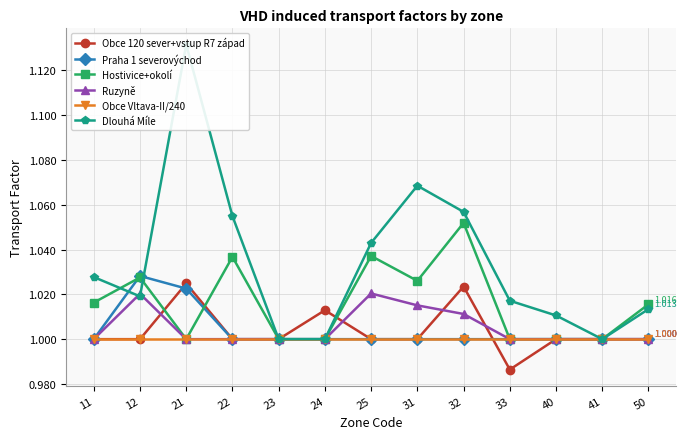

At which category does Dlouhá Míle reach its first local valley?

12